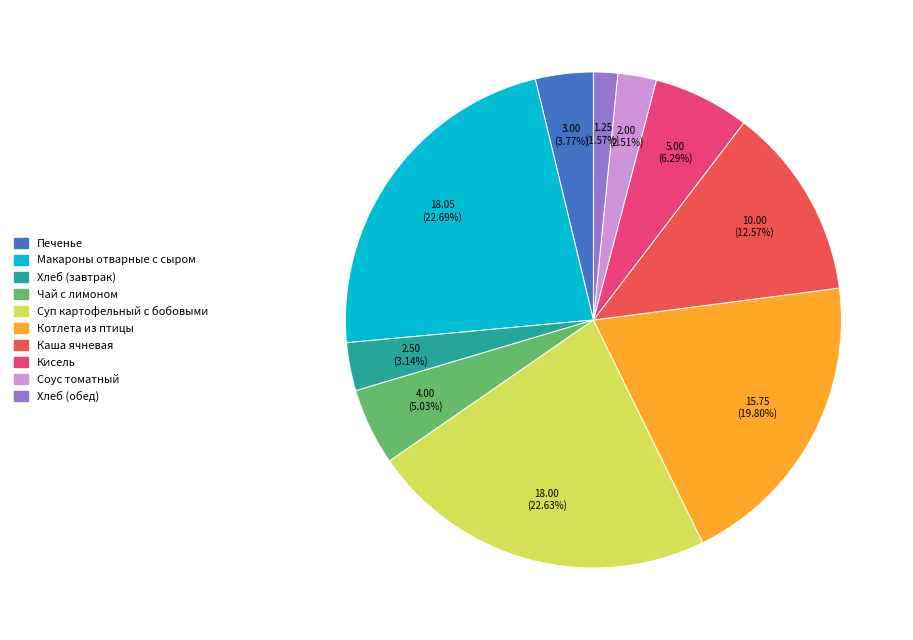

True or false: Суп картофельный с бобовыми accounts for 30% of the total.

False